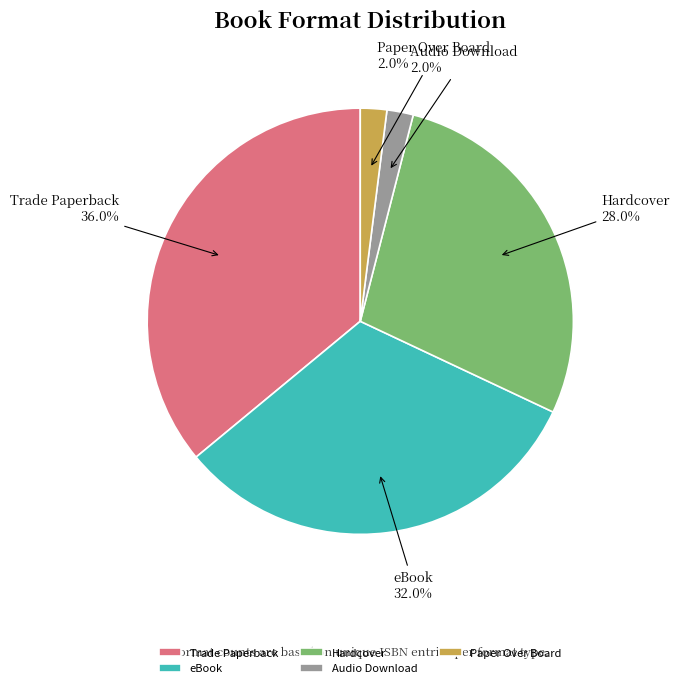

Does Hardcover account for over 50% of the chart?

No